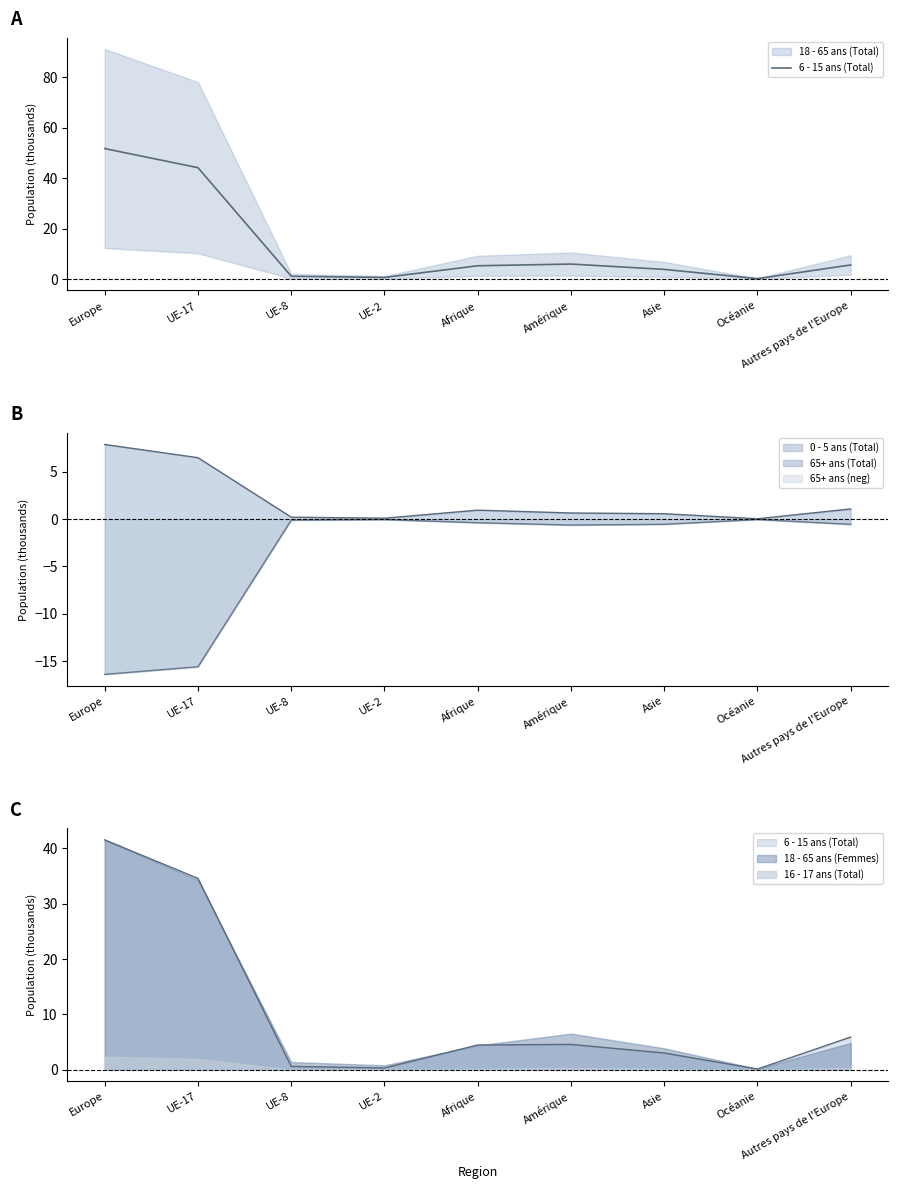

At which category does the chart reach its peak across all series?

Europe